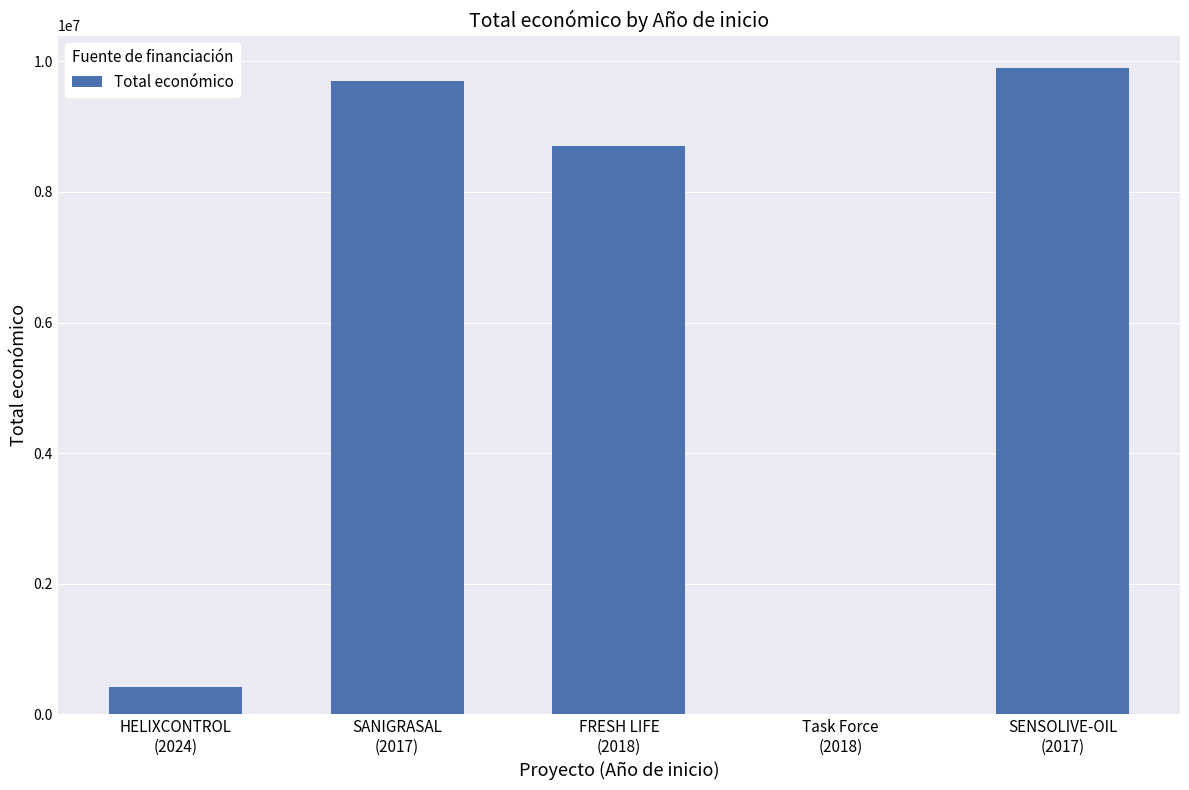

At which label does the data first exceed 8701686?

SANIGRASAL
(2017)